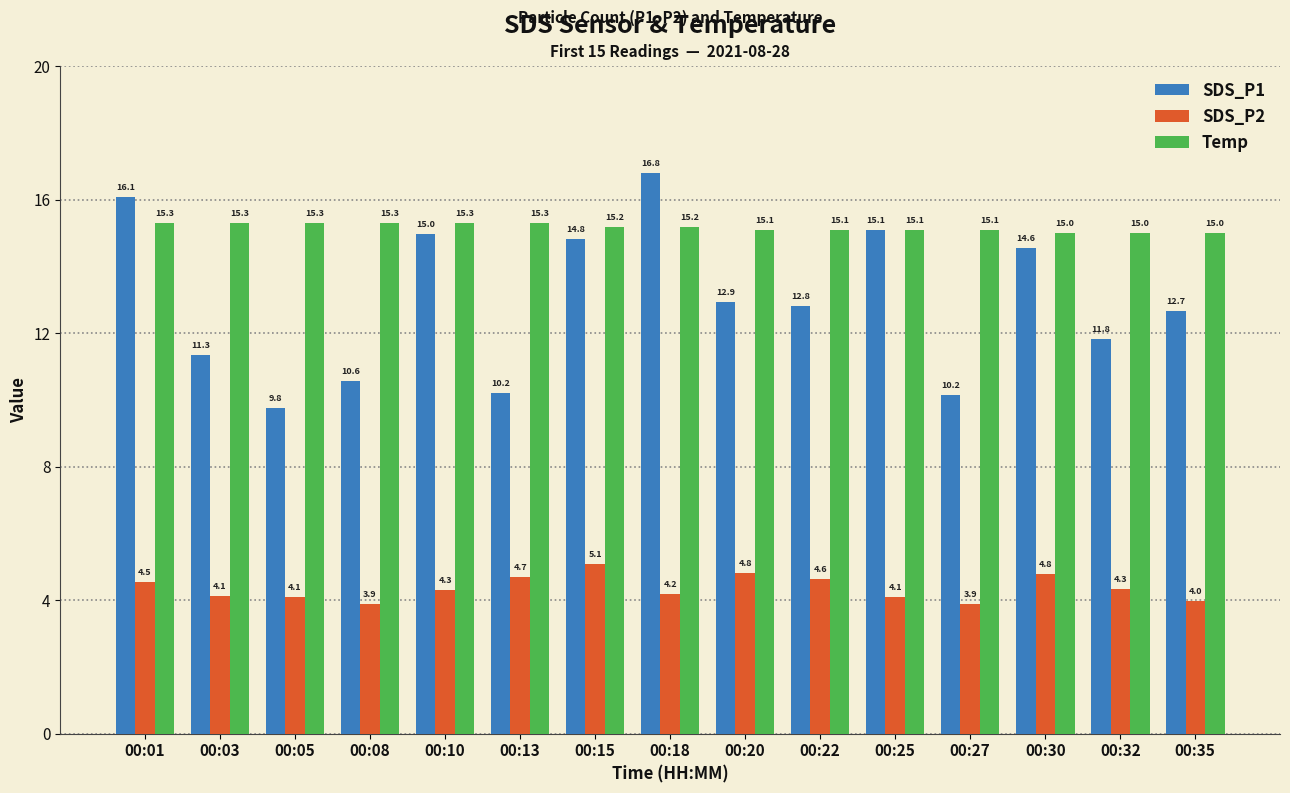

At 00:13, list the series in order from smallest to largest.

SDS_P2, SDS_P1, Temp